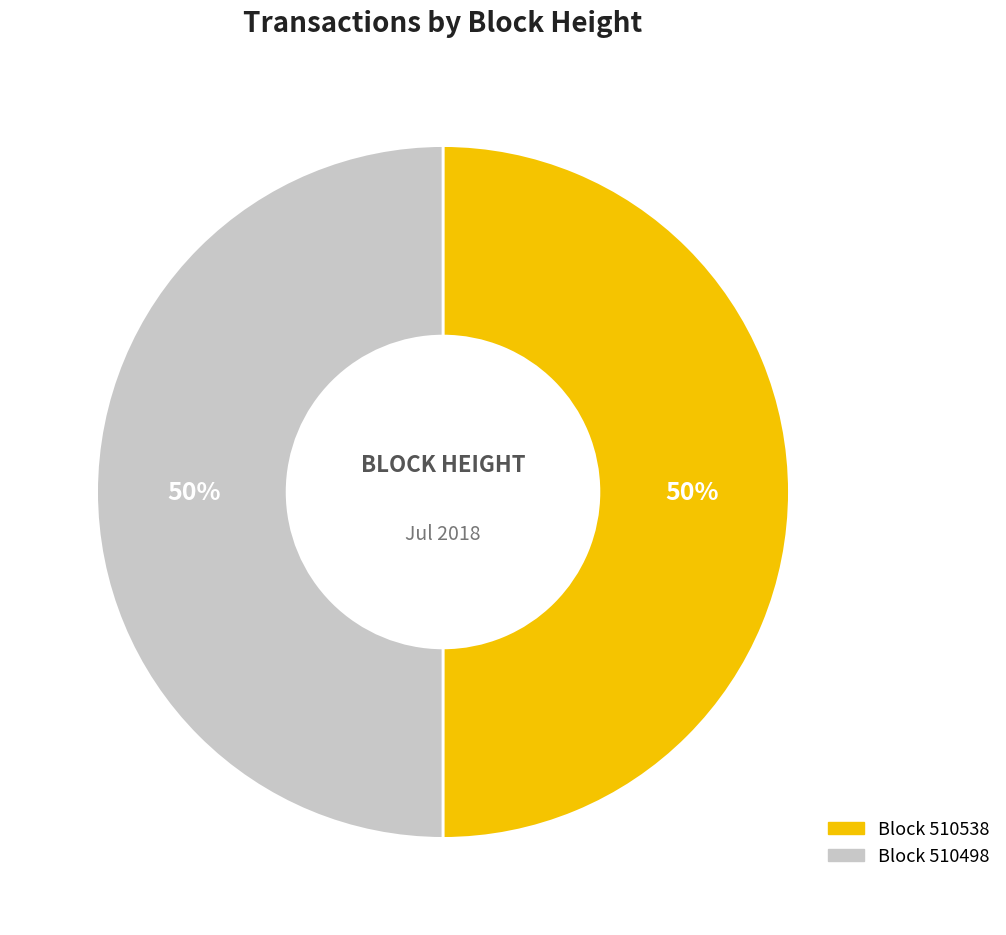

To the nearest percent, what is the average slice percentage?

50%